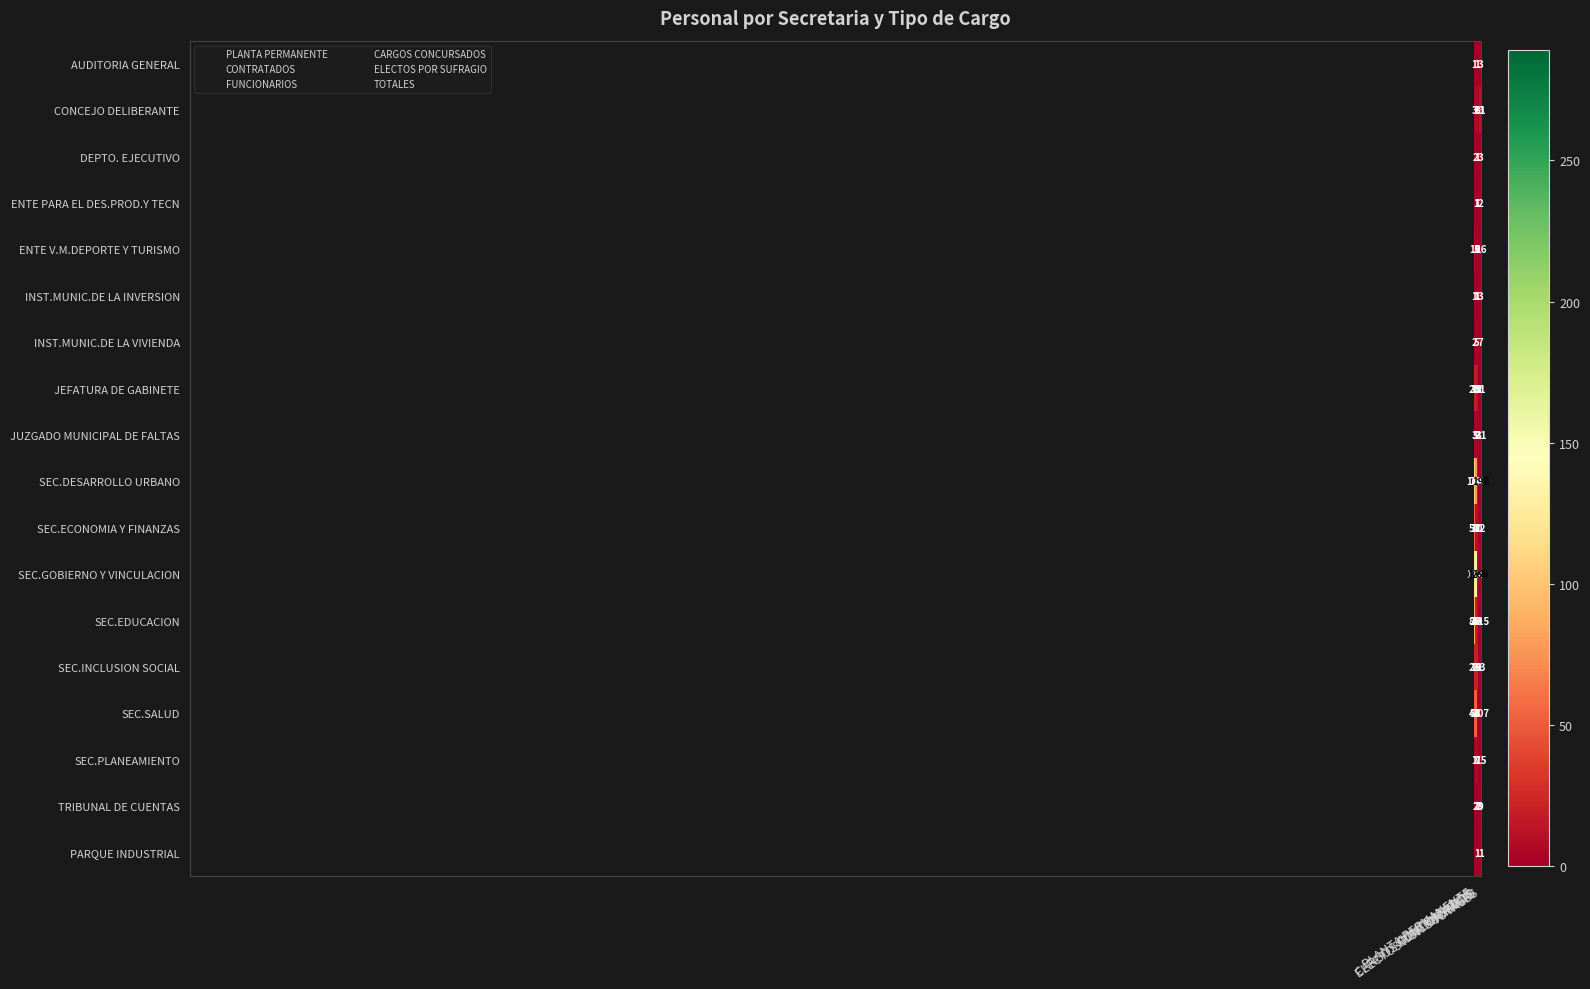

How many data points does each series have?

6